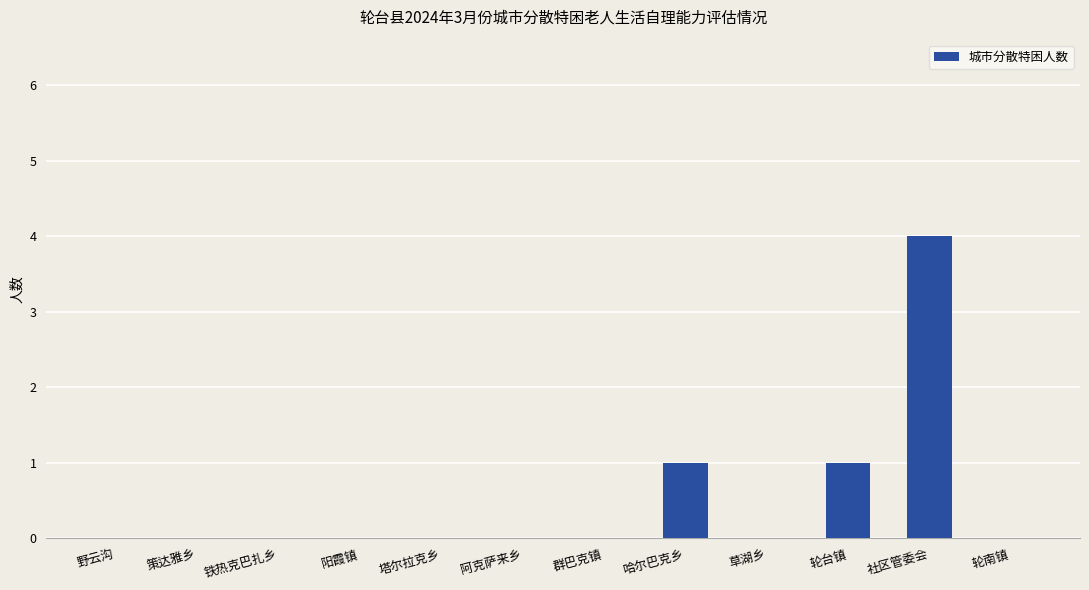

Count the values in the range 0 to 1.

11